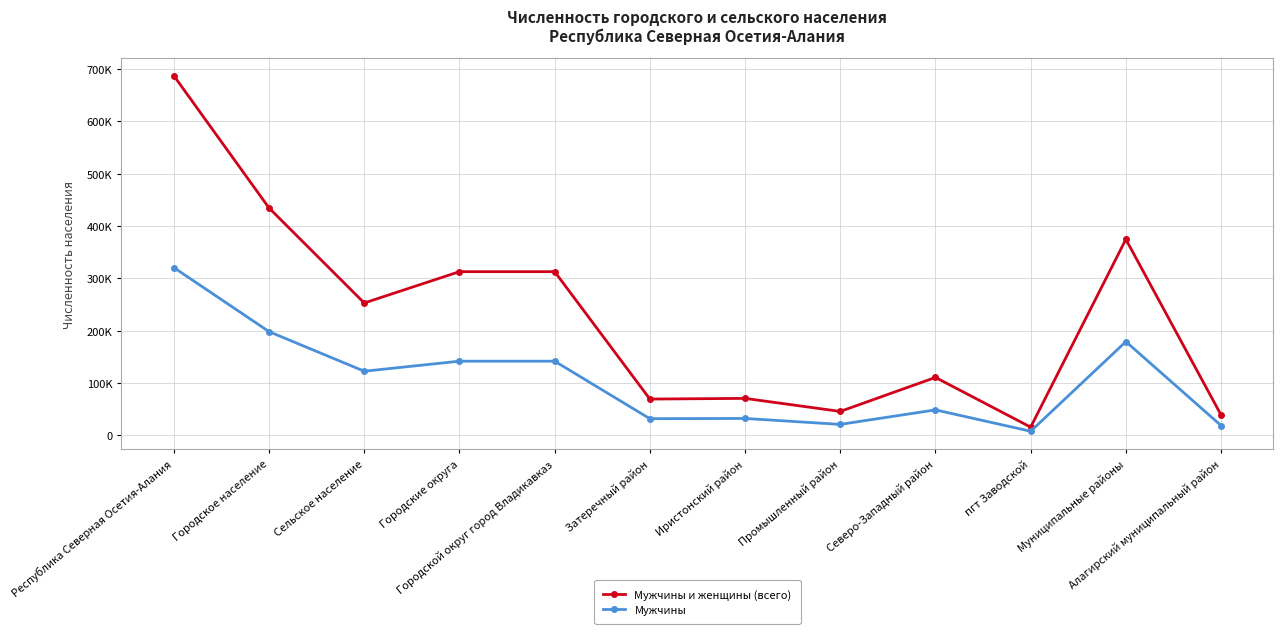

What are all the series names shown in the legend?

Мужчины и женщины (всего), Мужчины